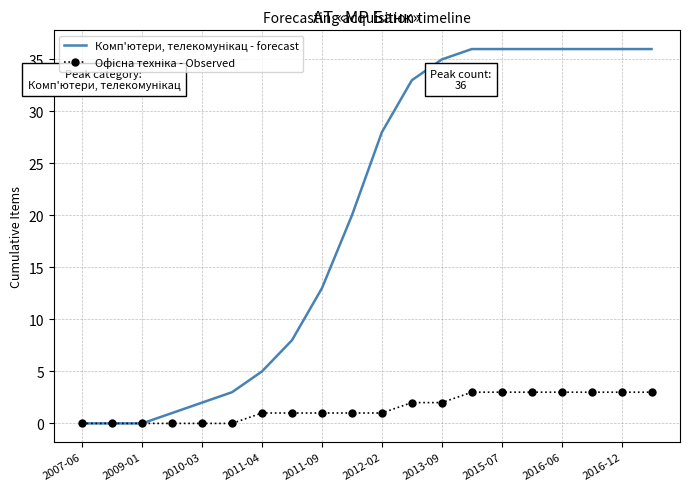

True or false: Офісна техніка - Observed and Комп'ютери, телекомунікац - forecast cross at least once.

False